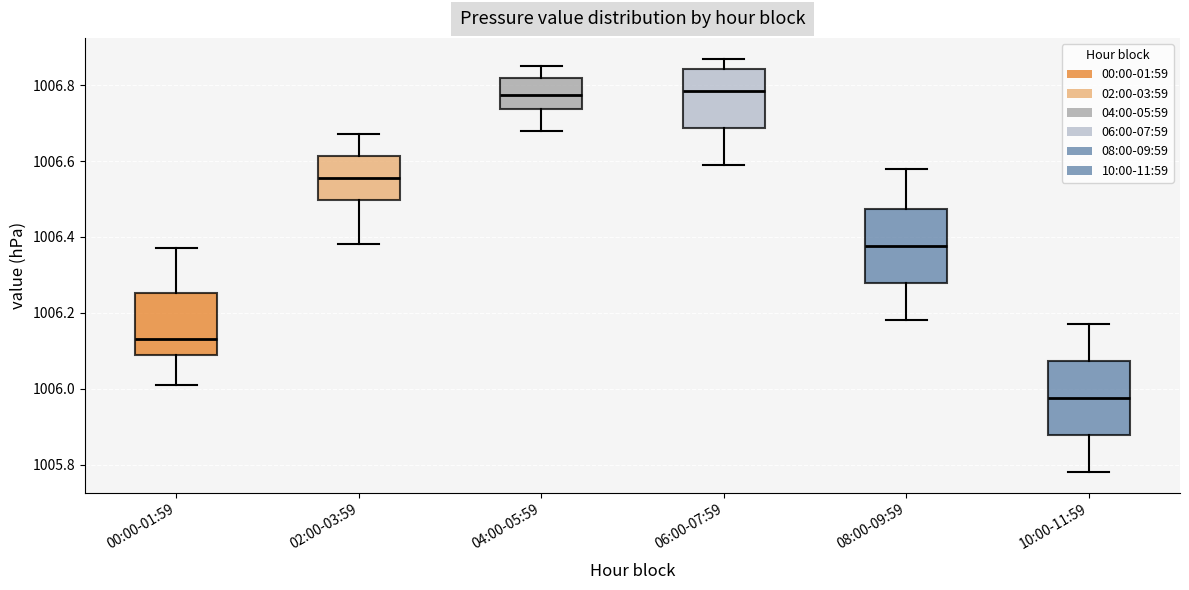

Reading left to right, transcribe this box plot: for each box, give where its median line is, the range the box spans, and where its two whiskers end, as read against the y-axis. The values are not printed on the chart, so give them approximately, as read against the axis.

00:00-01:59: median 1006.14, box 1006.10 to 1006.26, whiskers 1006.02 to 1006.38
02:00-03:59: median 1006.56, box 1006.50 to 1006.62, whiskers 1006.38 to 1006.68
04:00-05:59: median 1006.78, box 1006.74 to 1006.82, whiskers 1006.68 to 1006.86
06:00-07:59: median 1006.78, box 1006.68 to 1006.84, whiskers 1006.60 to 1006.88
08:00-09:59: median 1006.38, box 1006.28 to 1006.48, whiskers 1006.18 to 1006.58
10:00-11:59: median 1005.98, box 1005.88 to 1006.08, whiskers 1005.78 to 1006.18